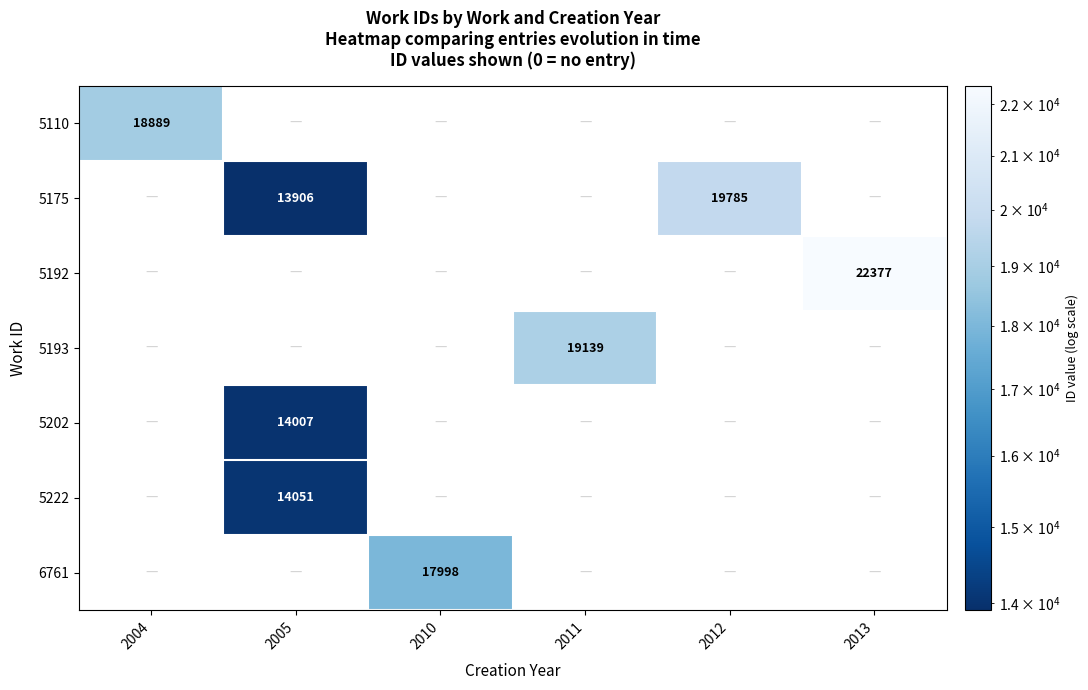

The 5175 series shows 19785 at 2012. True or false?

True